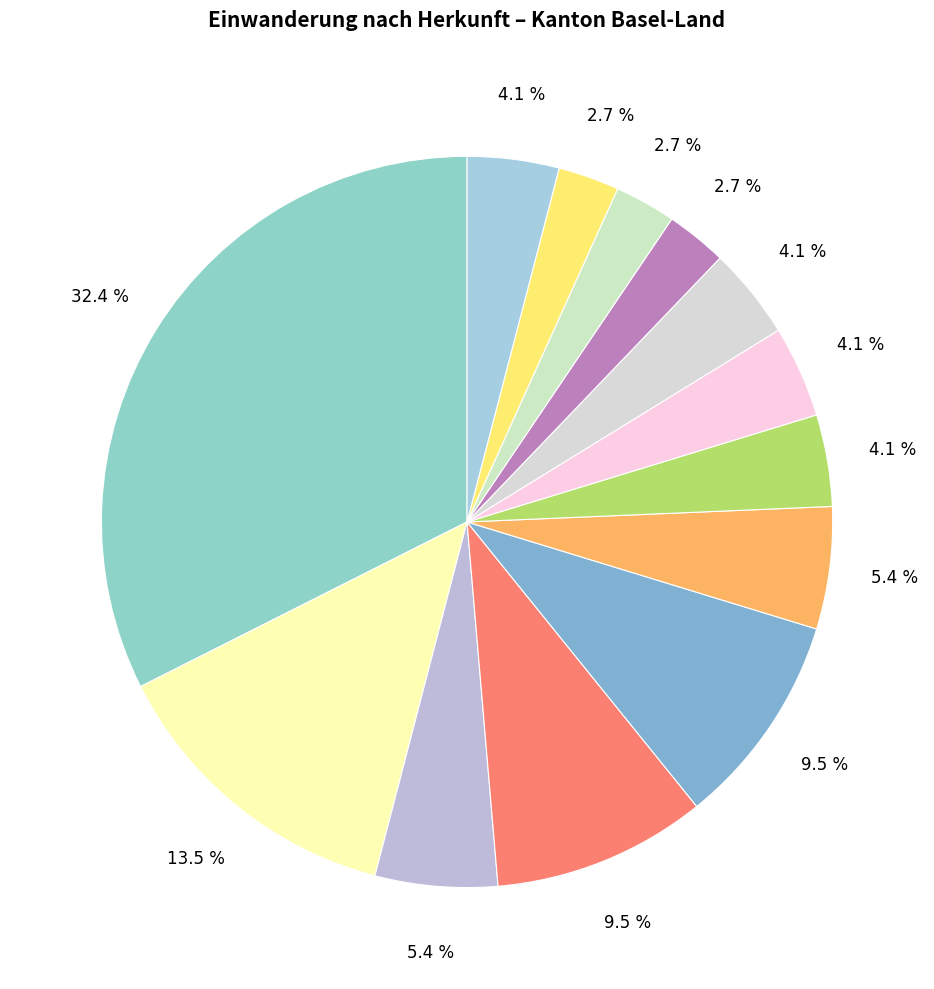

Count the number of slices in the pie.

13